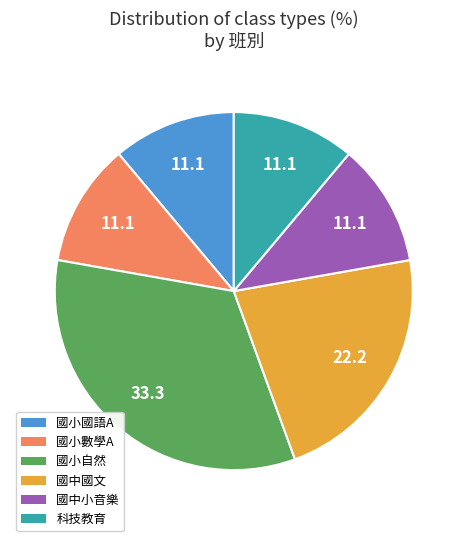

Does 國小國語A account for over 50% of the chart?

No